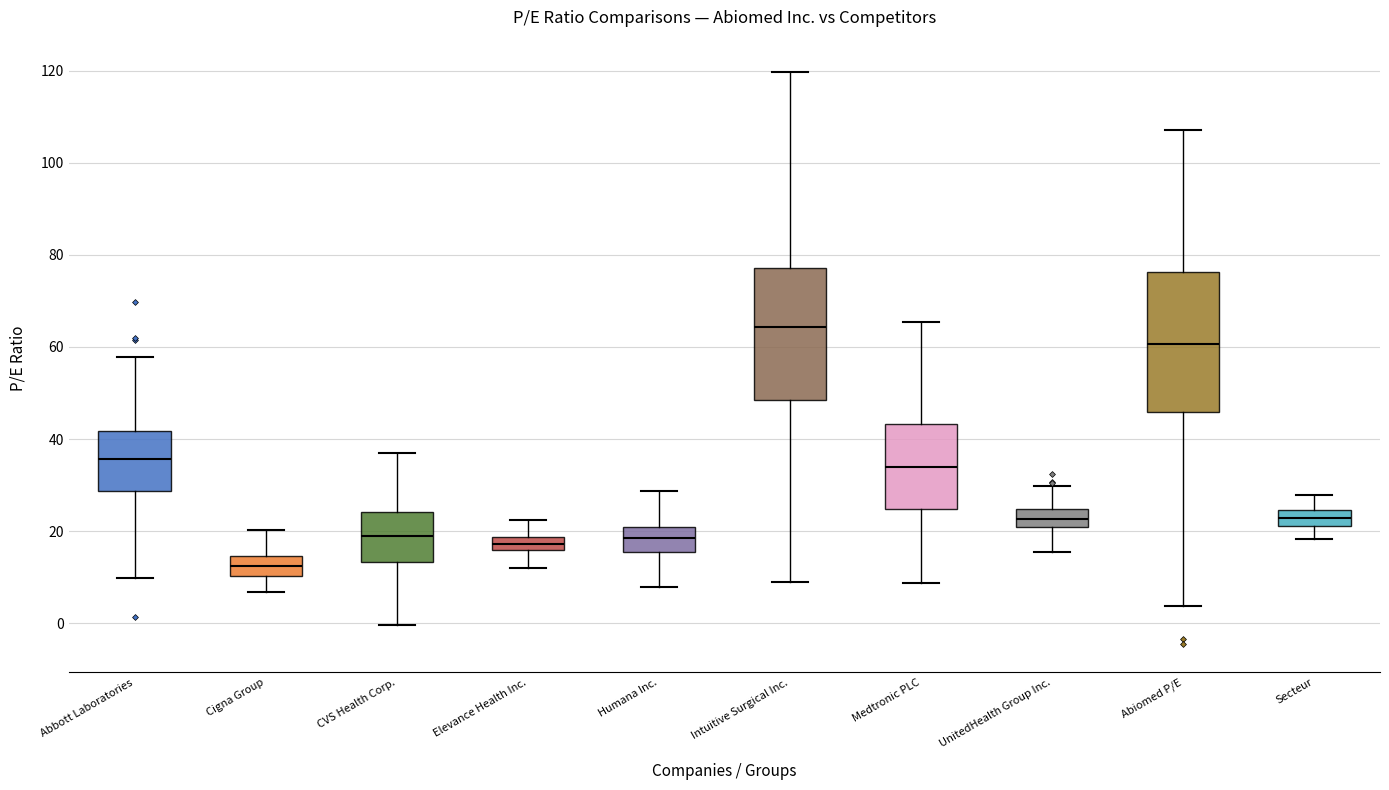

Which box's median line is the lowest?

Cigna Group